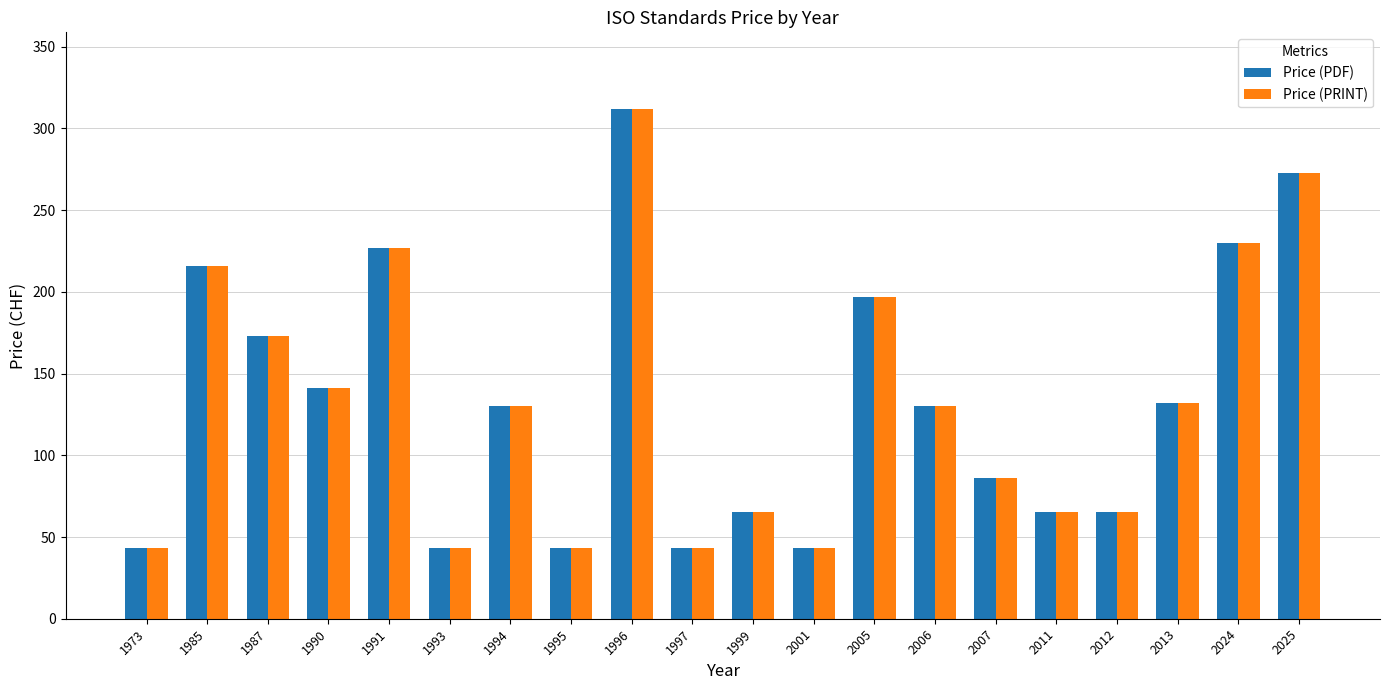

What is the smallest value displayed?

43